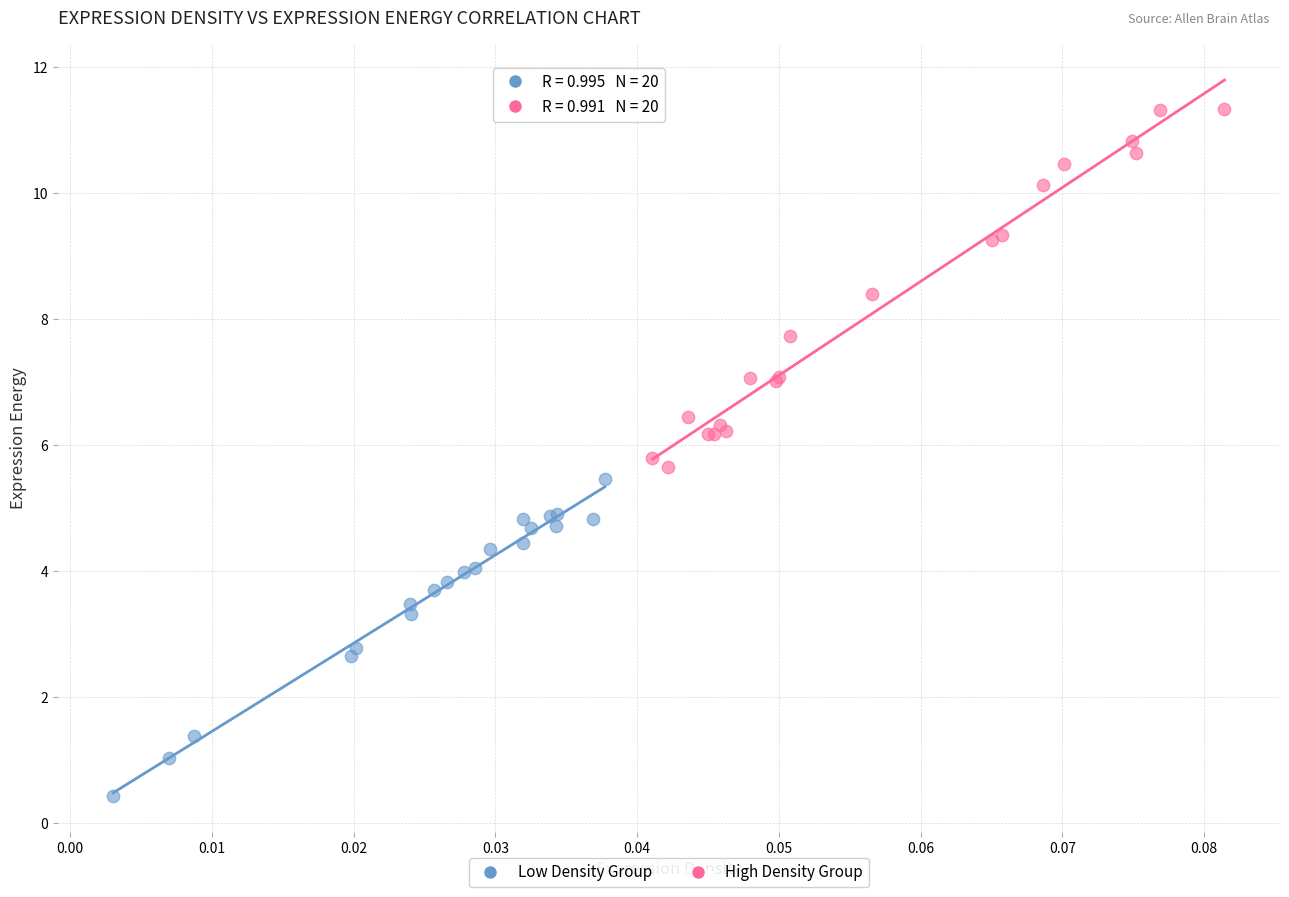

Which series contains the lowest Y value?

Low Density Group